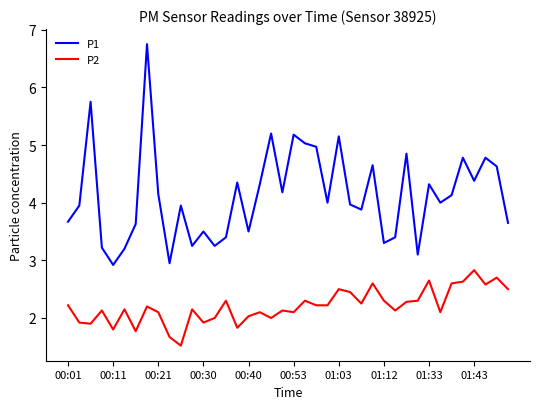

Rank the series by their maximum value, from highest to lowest.

P1, P2